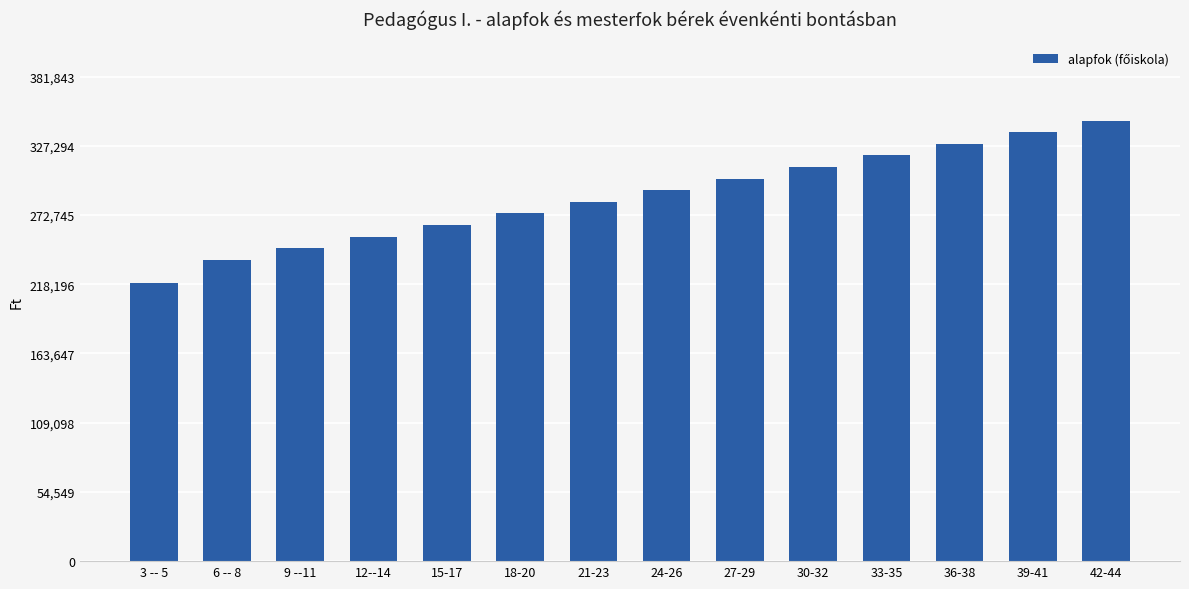

The value at 18-20 is 274050. True or false?

True